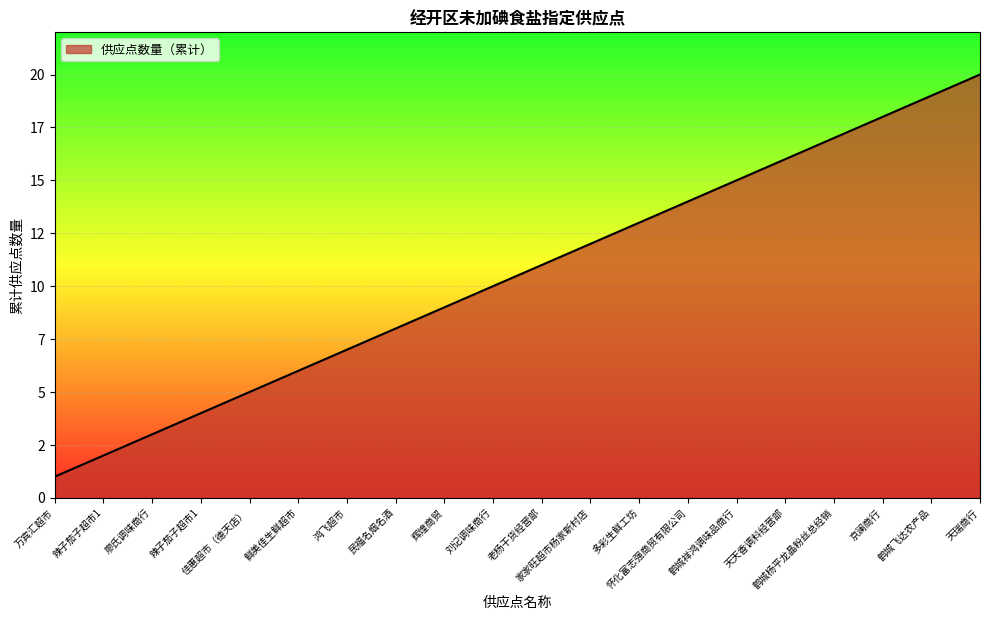

Does the chart have visible grid lines?

Yes